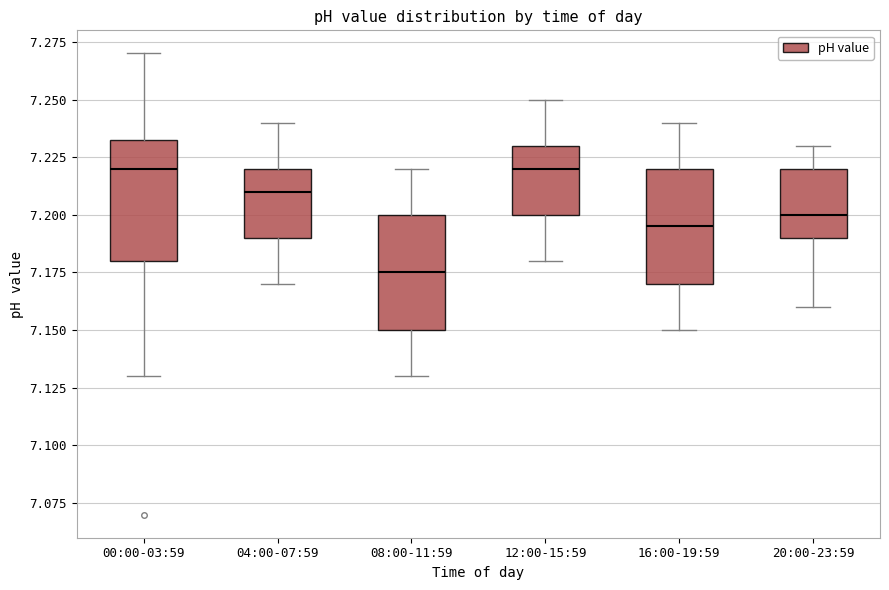

Reading left to right, transcribe this box plot: for each box, give where its median line is, the range the box spans, and where its two whiskers end, as read against the y-axis. The values are not printed on the chart, so give them approximately, as read against the axis.

00:00-03:59: median 7.220, box 7.180 to 7.235, whiskers 7.130 to 7.270
04:00-07:59: median 7.210, box 7.190 to 7.220, whiskers 7.170 to 7.240
08:00-11:59: median 7.175, box 7.150 to 7.200, whiskers 7.130 to 7.220
12:00-15:59: median 7.220, box 7.200 to 7.230, whiskers 7.180 to 7.250
16:00-19:59: median 7.195, box 7.170 to 7.220, whiskers 7.150 to 7.240
20:00-23:59: median 7.200, box 7.190 to 7.220, whiskers 7.160 to 7.230